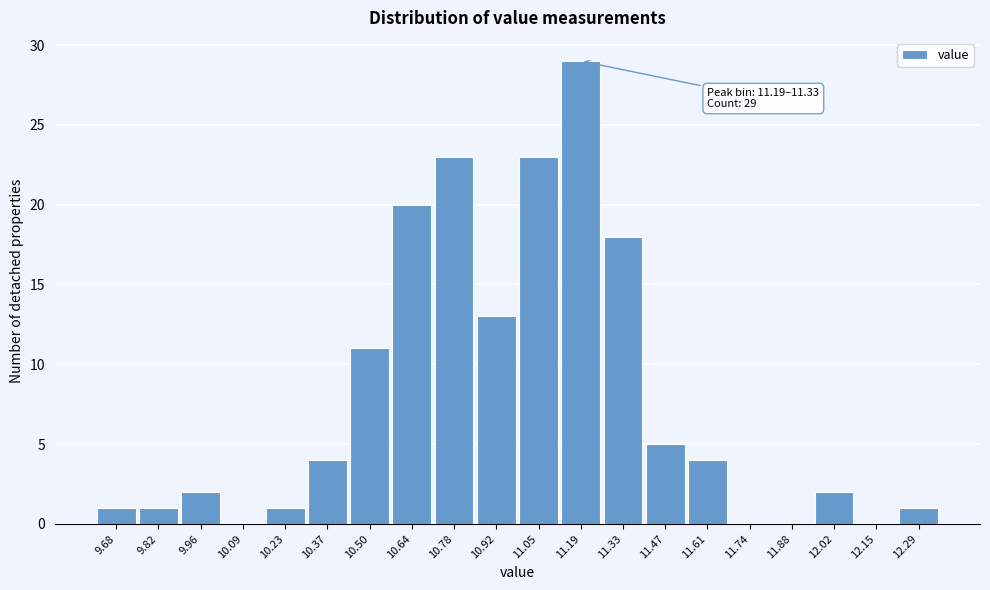

Reading left to right, transcribe all the data shown in this chart.

9.68=1	9.82=1	9.96=2	10.09=0	10.23=1	10.37=4	10.50=11	10.64=20	10.78=23	10.92=13	11.05=23	11.19=29	11.33=18	11.47=5	11.61=4	11.74=0	11.88=0	12.02=2	12.15=0	12.29=1